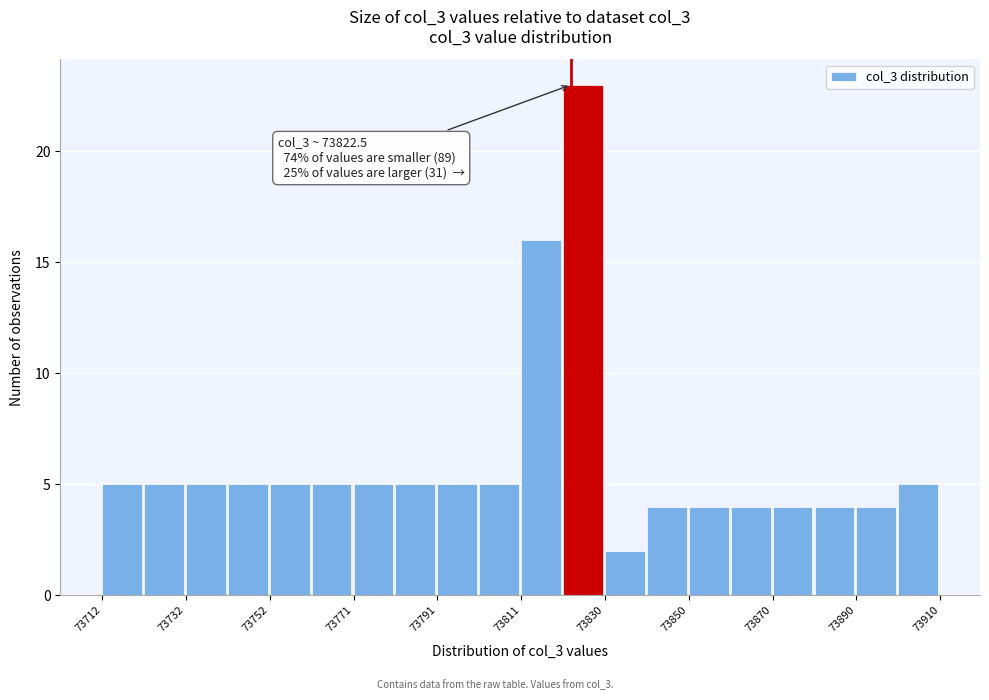

Which range on the x-axis has the tallest bar?

73820 to 73830